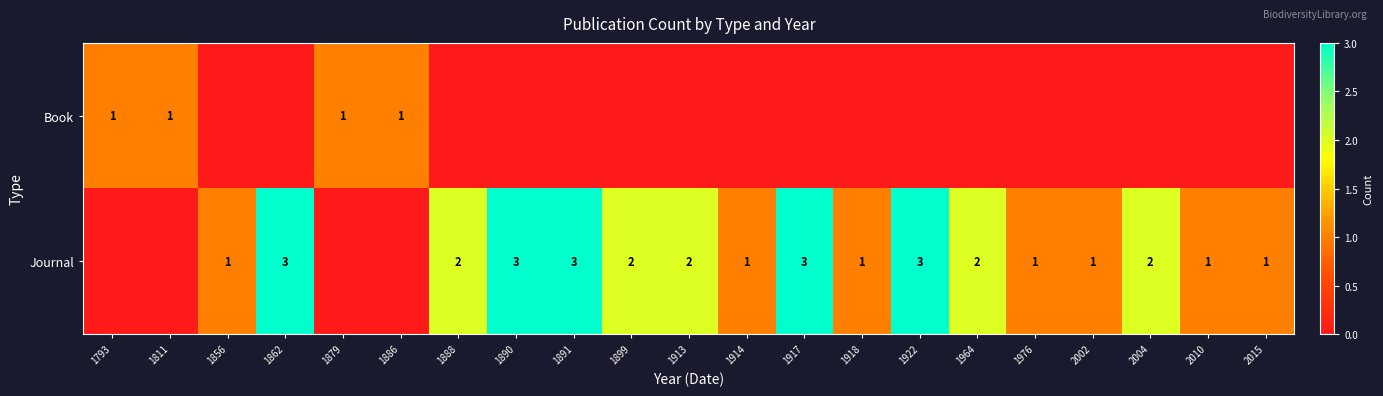

What is the sum of the Journal values at 2004 and 2002?

3